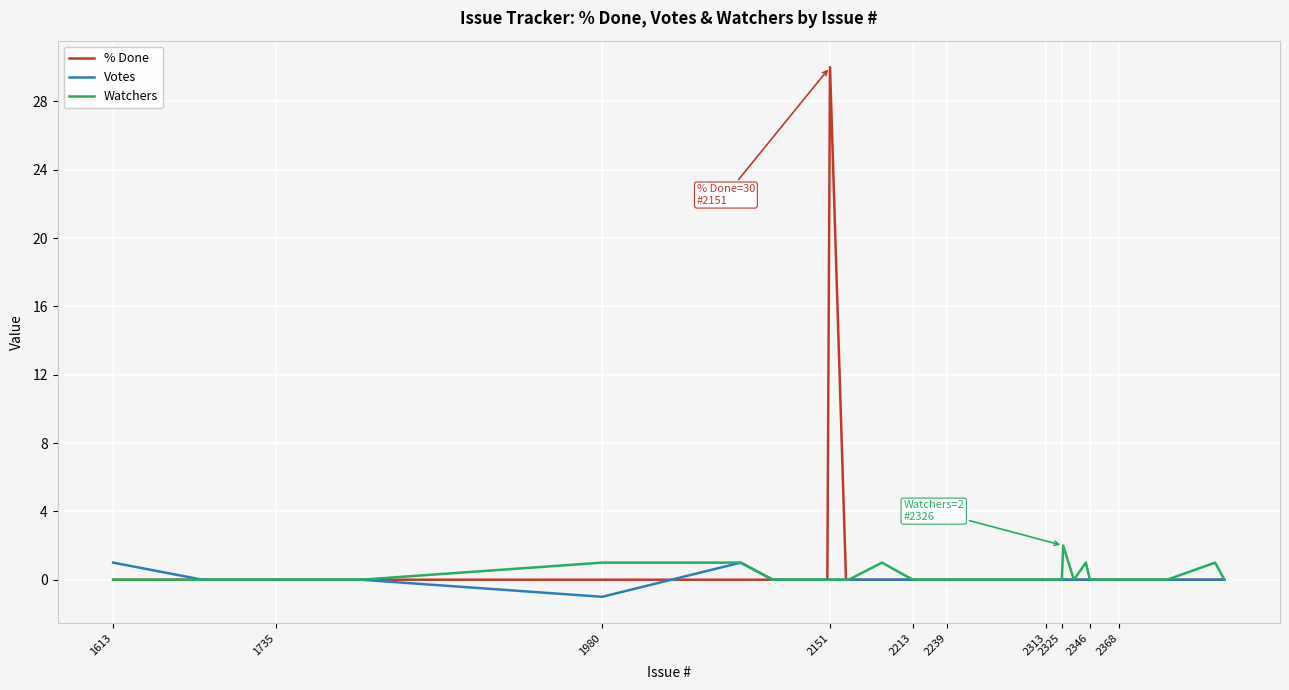

What is the highest value of the % Done series?

30